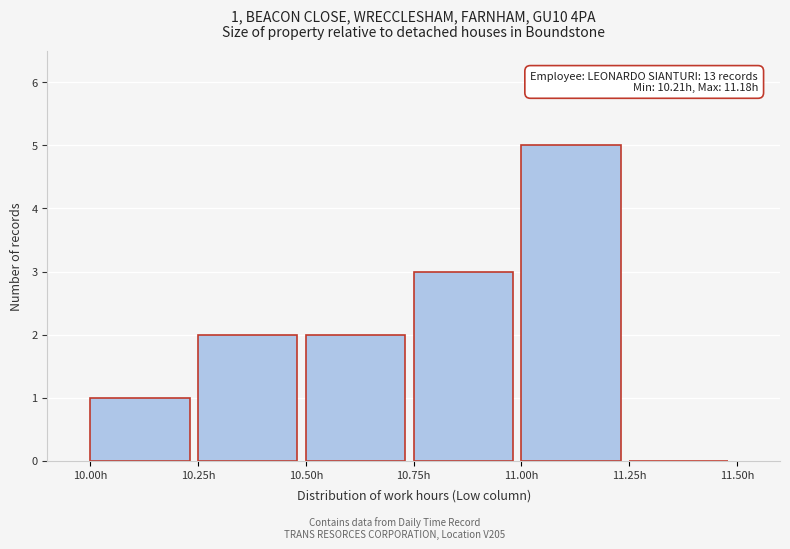

Which range on the x-axis has the tallest bar?

11.00 to 11.25